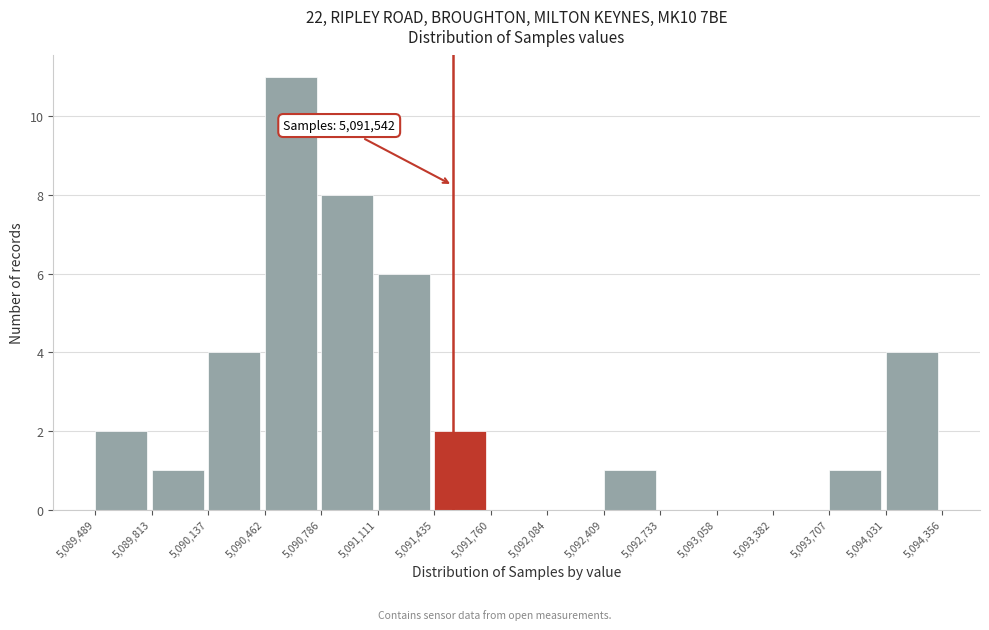

Which range on the x-axis has the tallest bar?

5,090,462 to 5,090,786